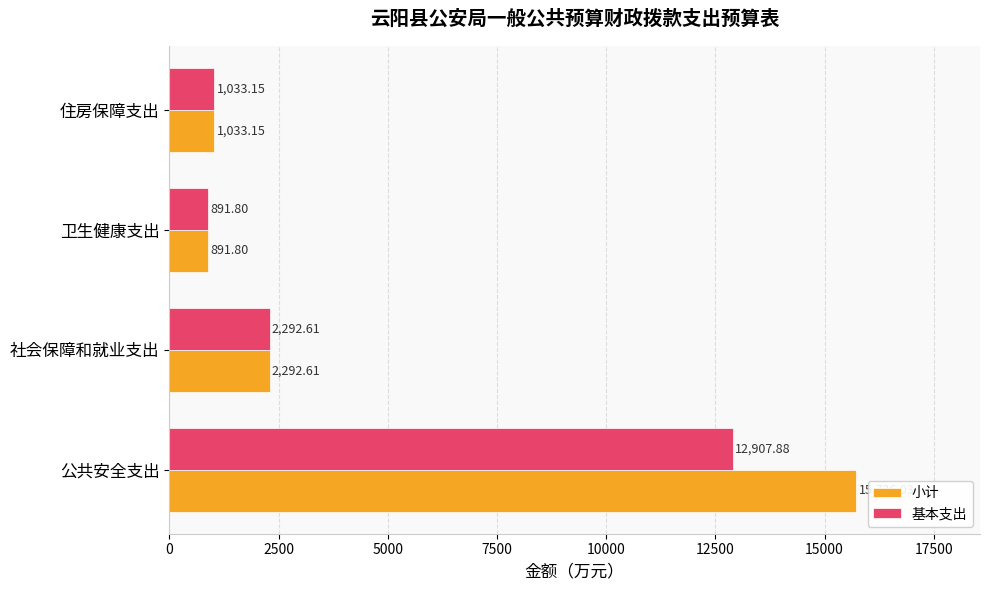

Where is 基本支出 nearest to the value 6899?

社会保障和就业支出